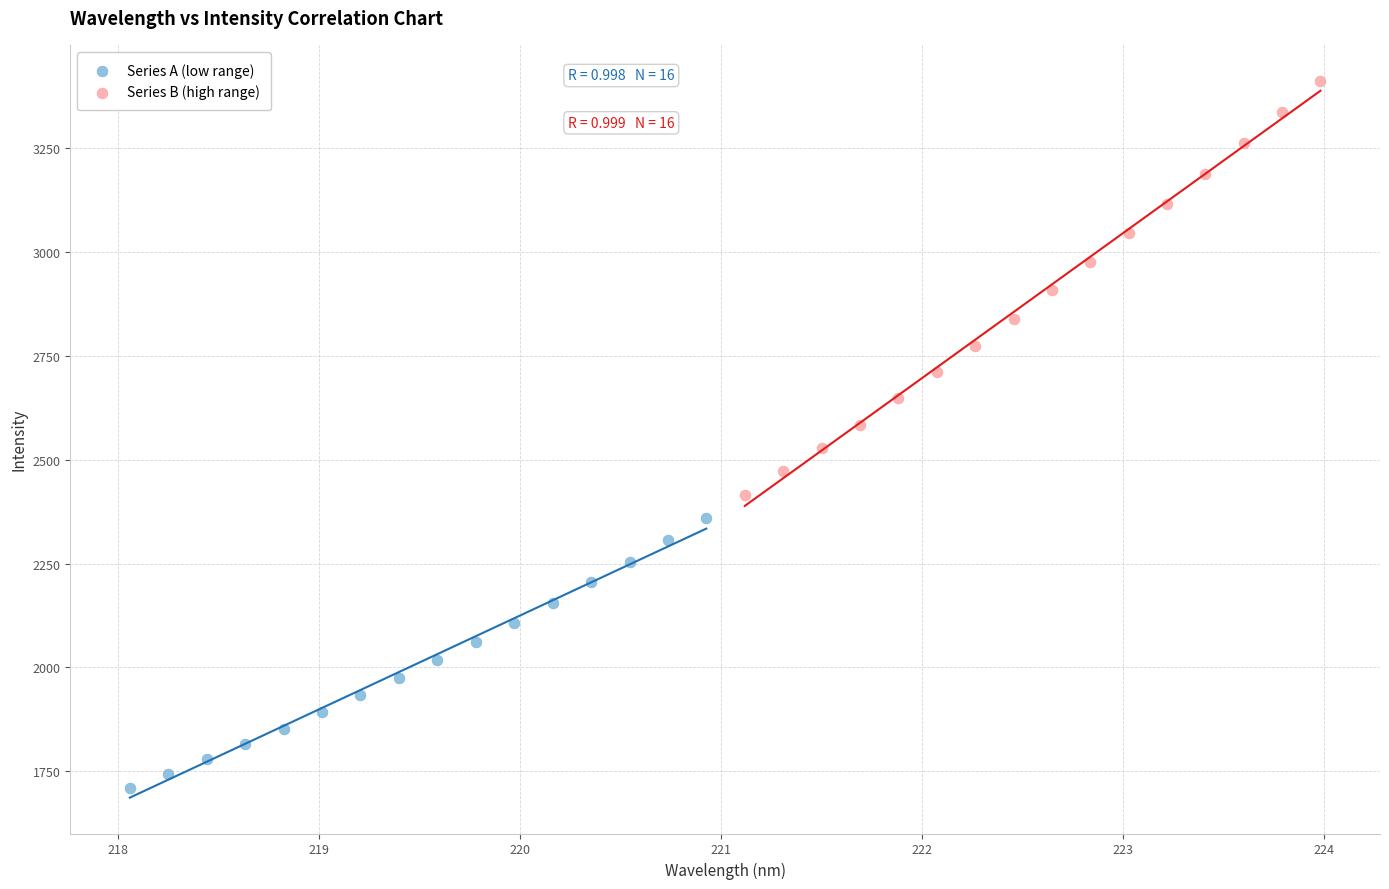

What are all the series names shown in the legend?

Series A (low range), Series B (high range)